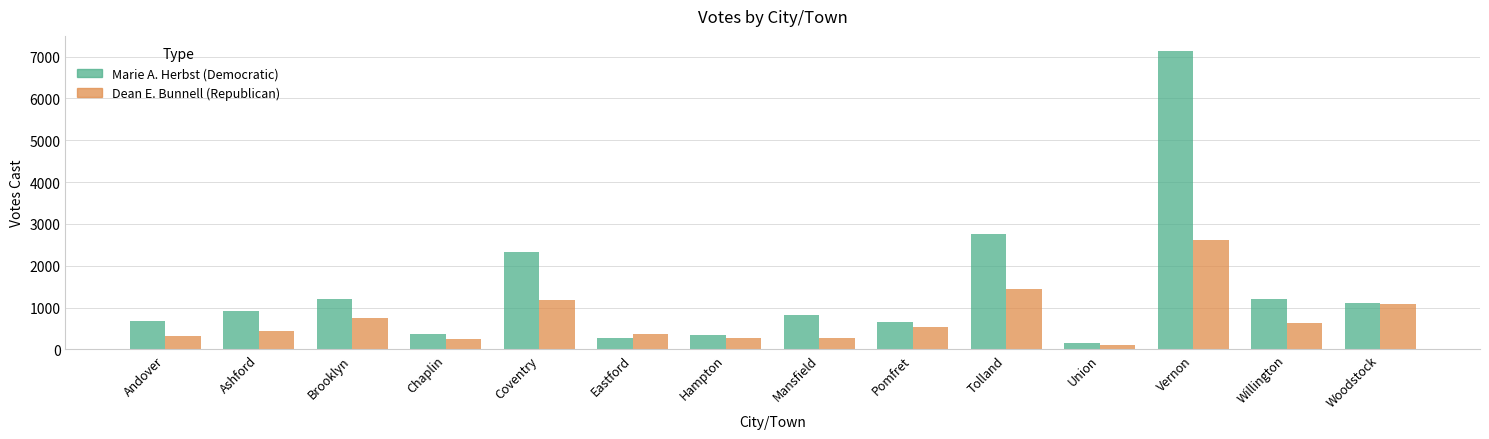

Is the value of Dean E. Bunnell (Republican) at Hampton greater than the value of Marie A. Herbst (Democratic) at Pomfret?

No